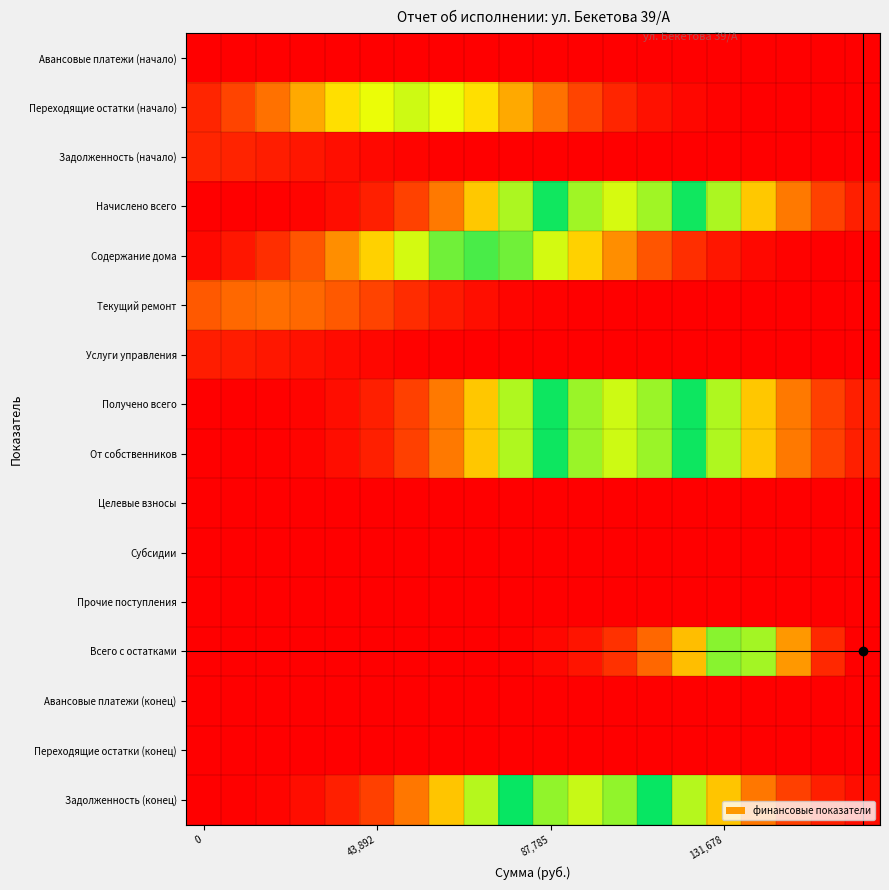

How many data points does each series have?

20